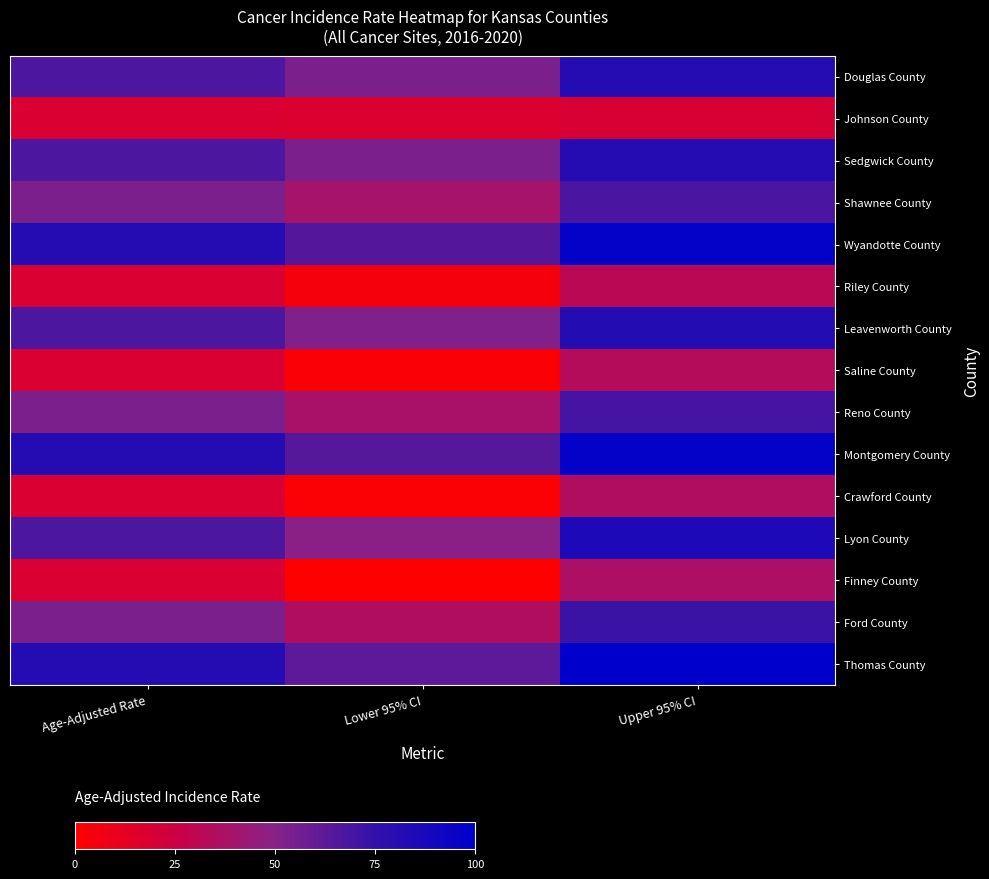

How many categories are shown in the chart?

3